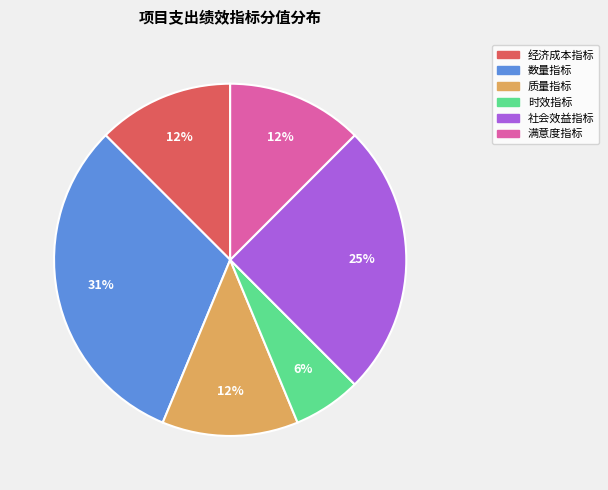

How many slices are in this pie chart?

6